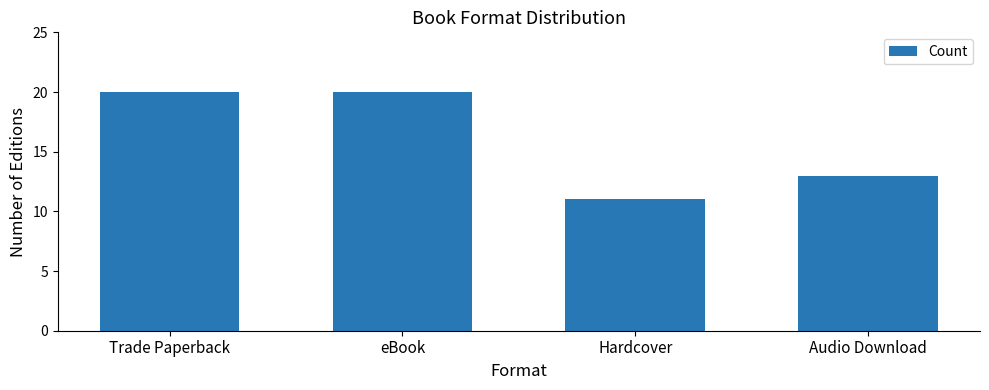

Does the chart contain any negative values?

No